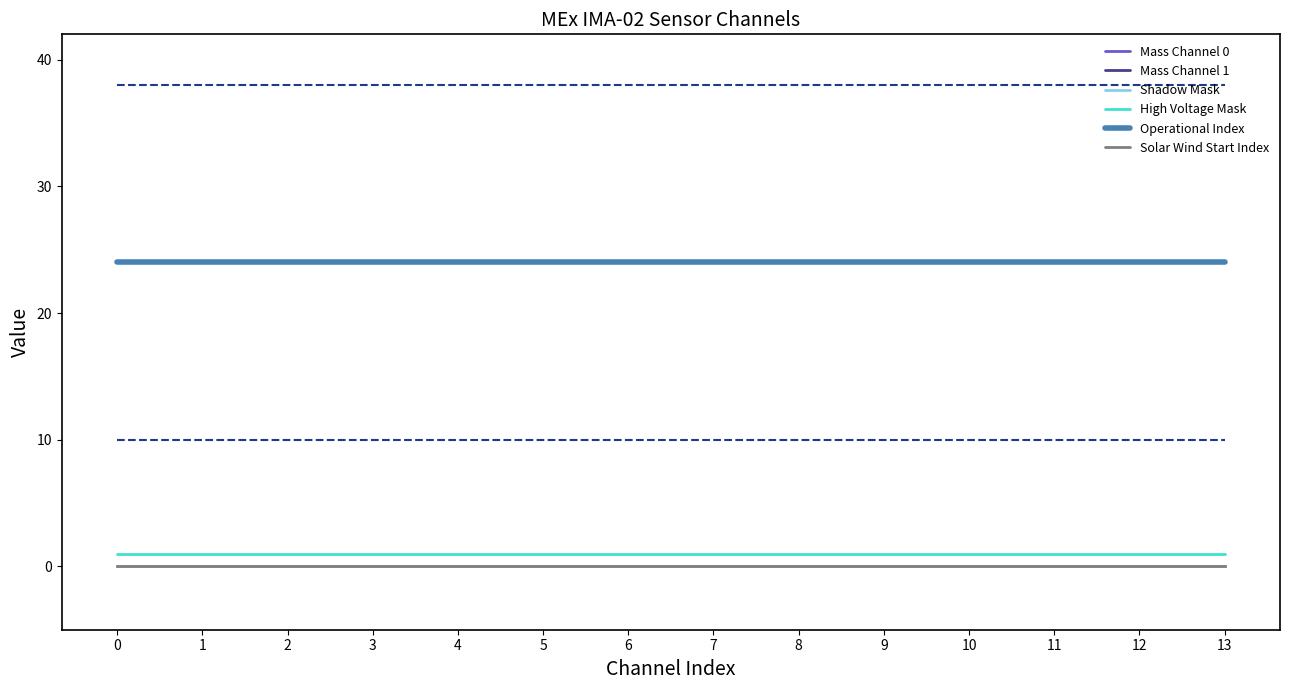

Is this an area chart (filled region under the line)?

No